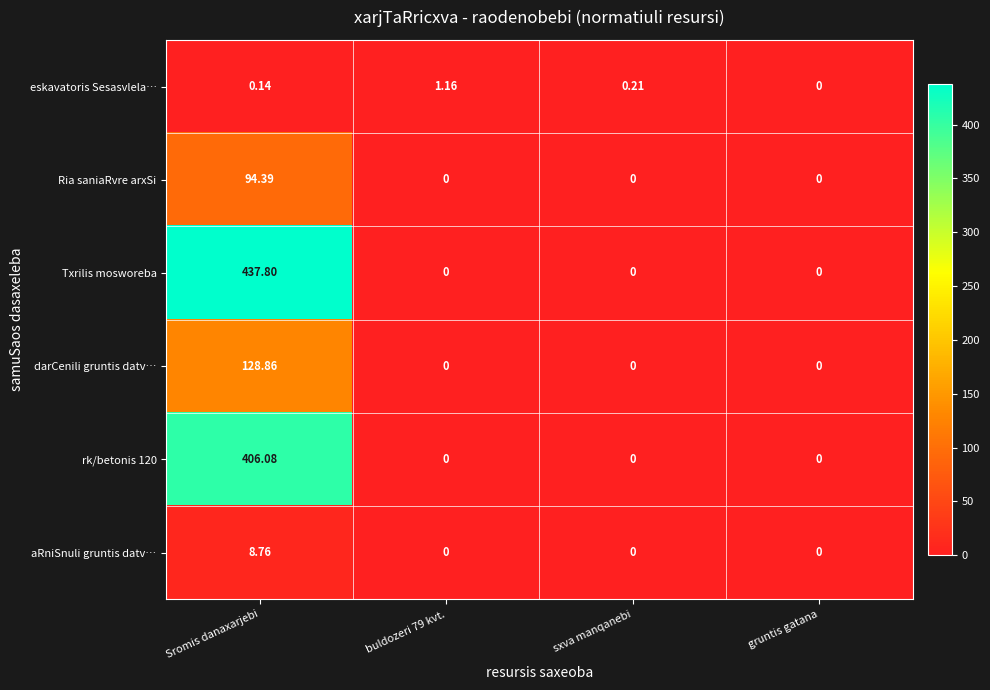

At how many categories does at least one series exceed 229?

1